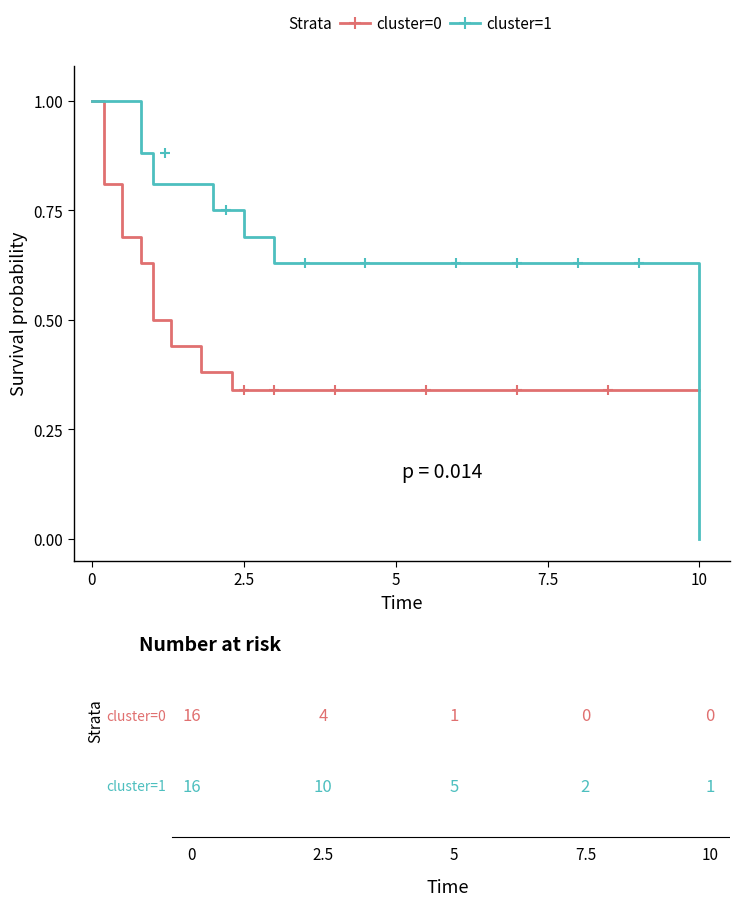

Is this an area chart (filled region under the line)?

No